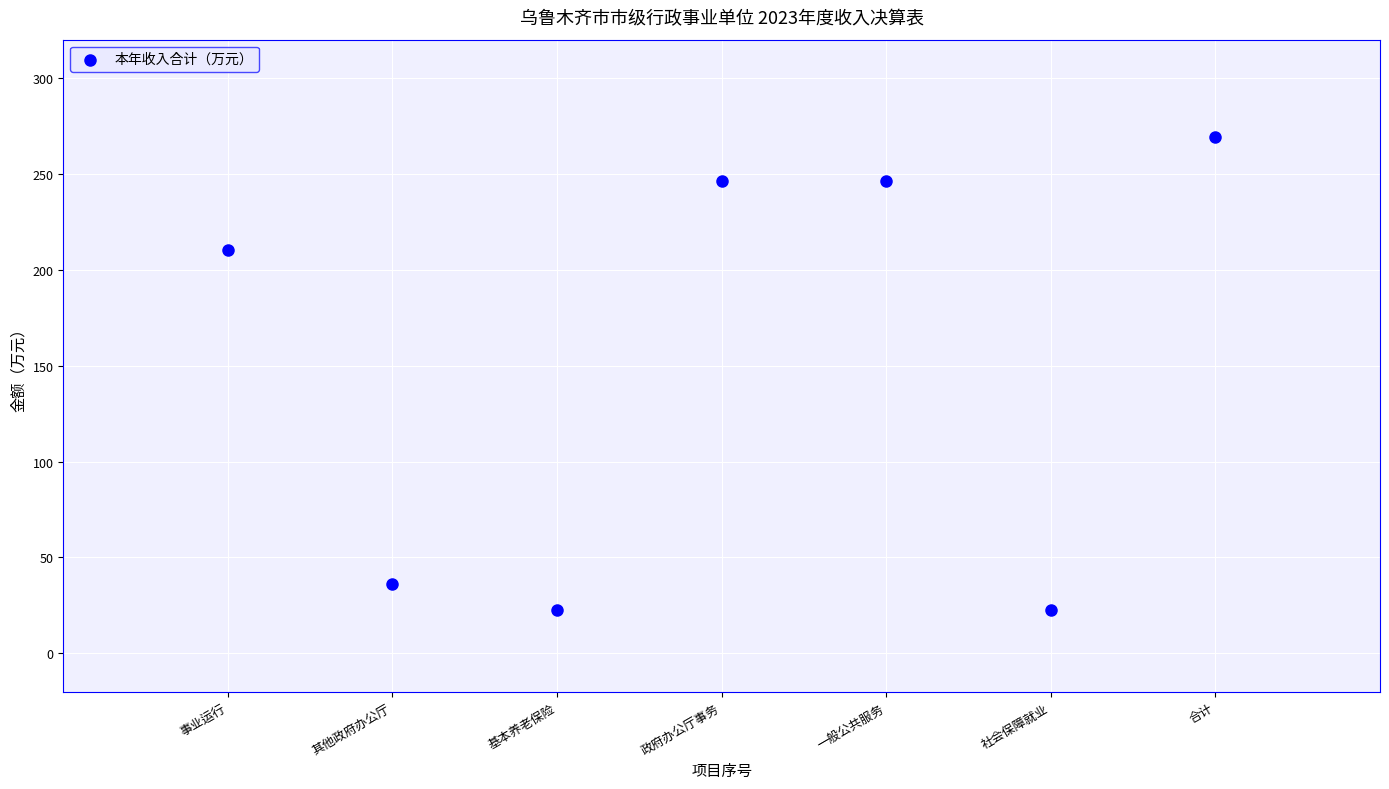

What is the average Y value?

150.6